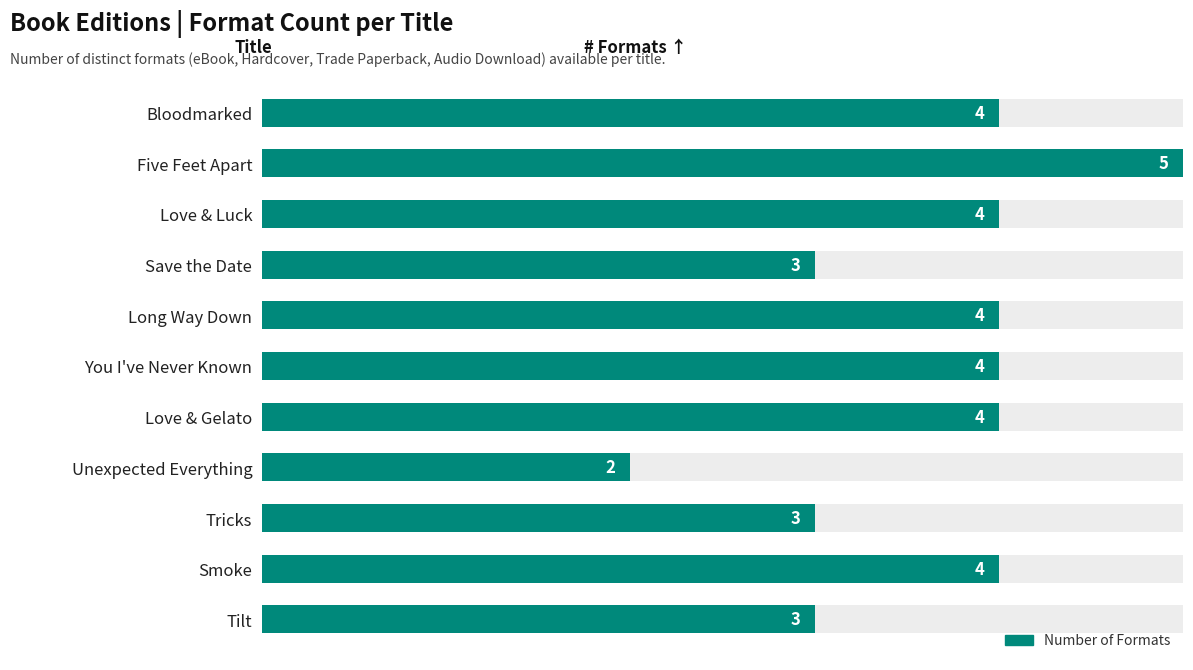

Count the values in the range 3 to 4.

9